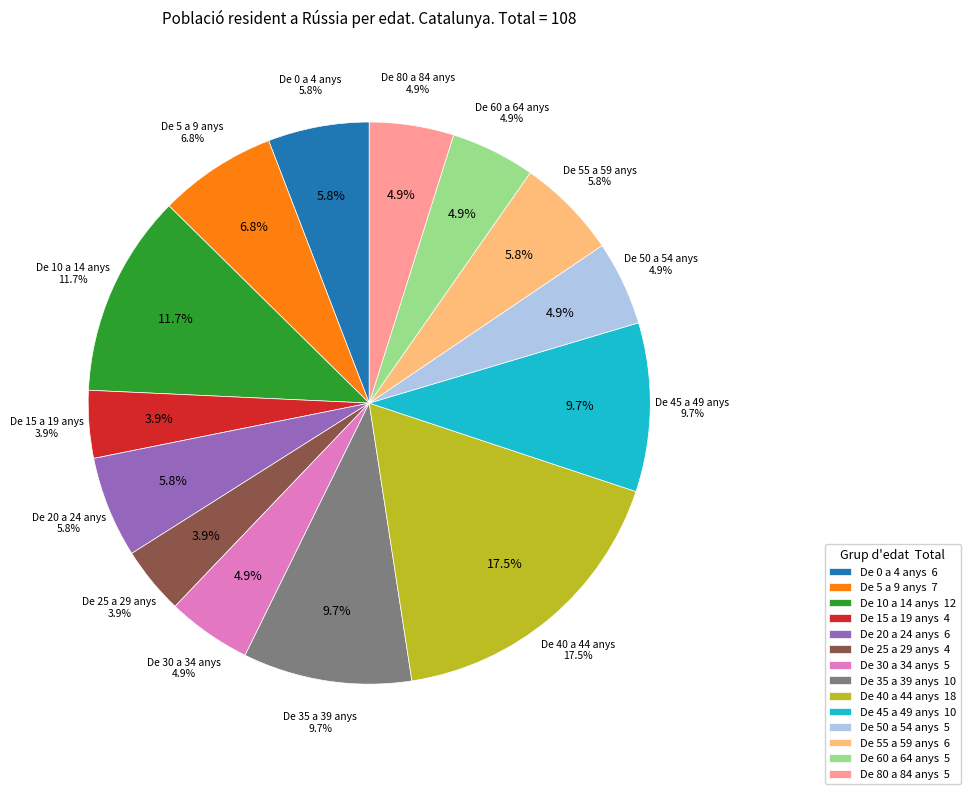

To the nearest percent, what percentage of the pie is De 35 a 39 anys?

10%